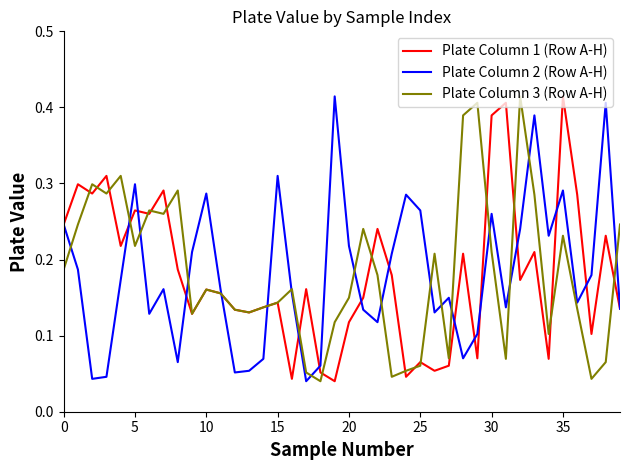

After their last crossing, which series has the higher values: Plate Column 2 (Row A-H) or Plate Column 3 (Row A-H)?

Plate Column 3 (Row A-H)